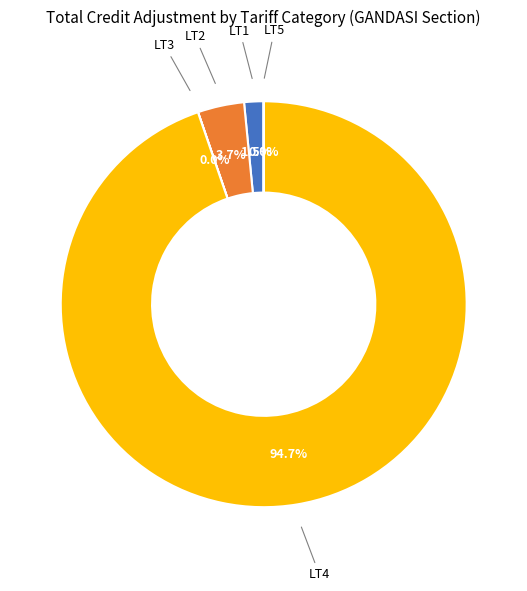

Which category has the biggest portion of the pie?

LT4